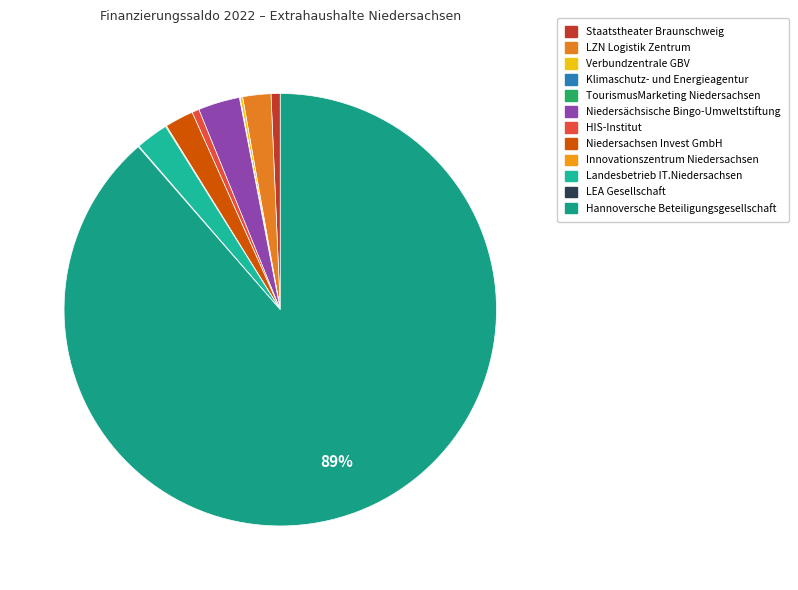

Approximately how many times larger is the value at HIS-Institut compared to Niedersachsen Invest GmbH?

0.2